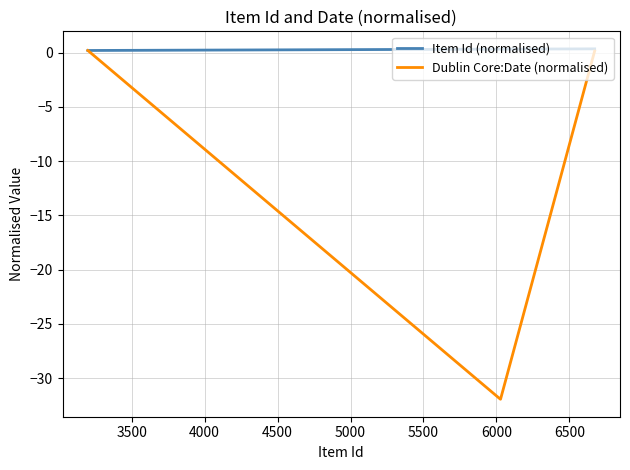

Rank the series by their average value, from lowest to highest.

Dublin Core:Date (normalised), Item Id (normalised)